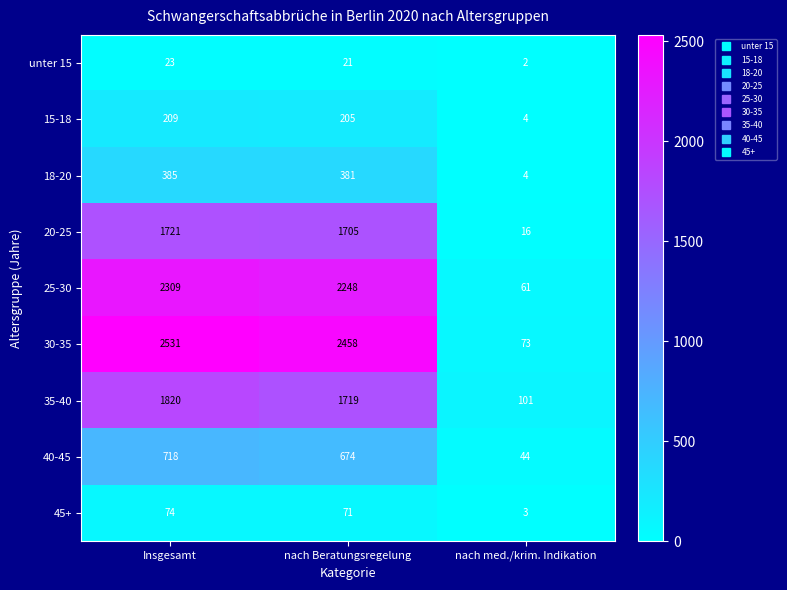

What value does the 35-40 series have at nach Beratungsregelung?

1719